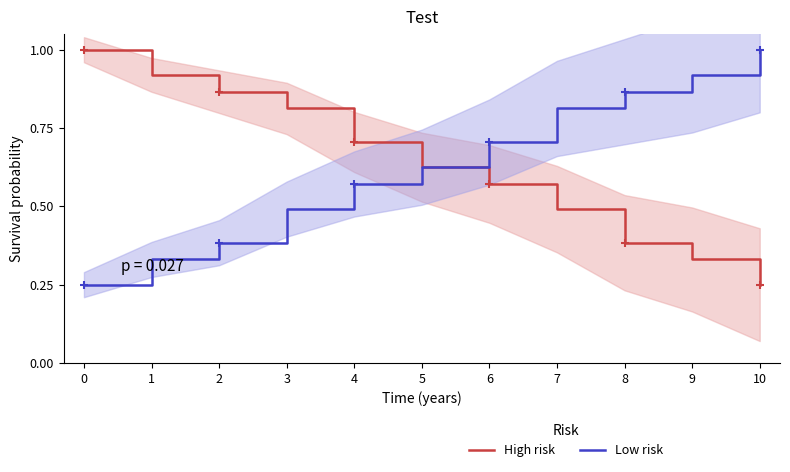

Count the Low risk values in the range 0 to 1.

11